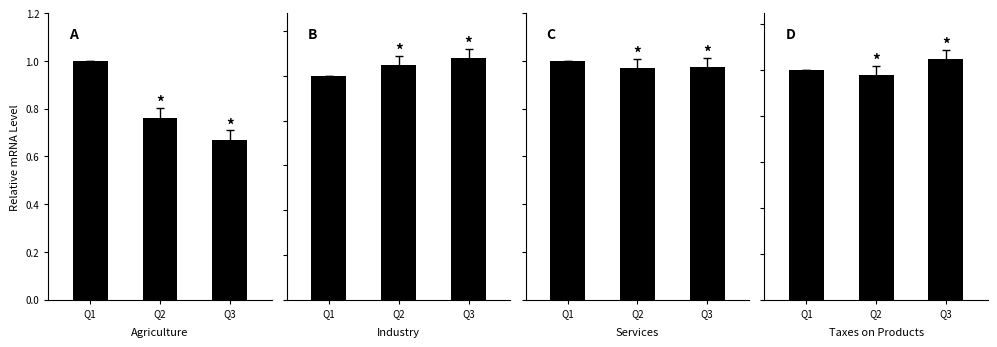

Are the bars grouped side by side (vs. stacked)?

Yes